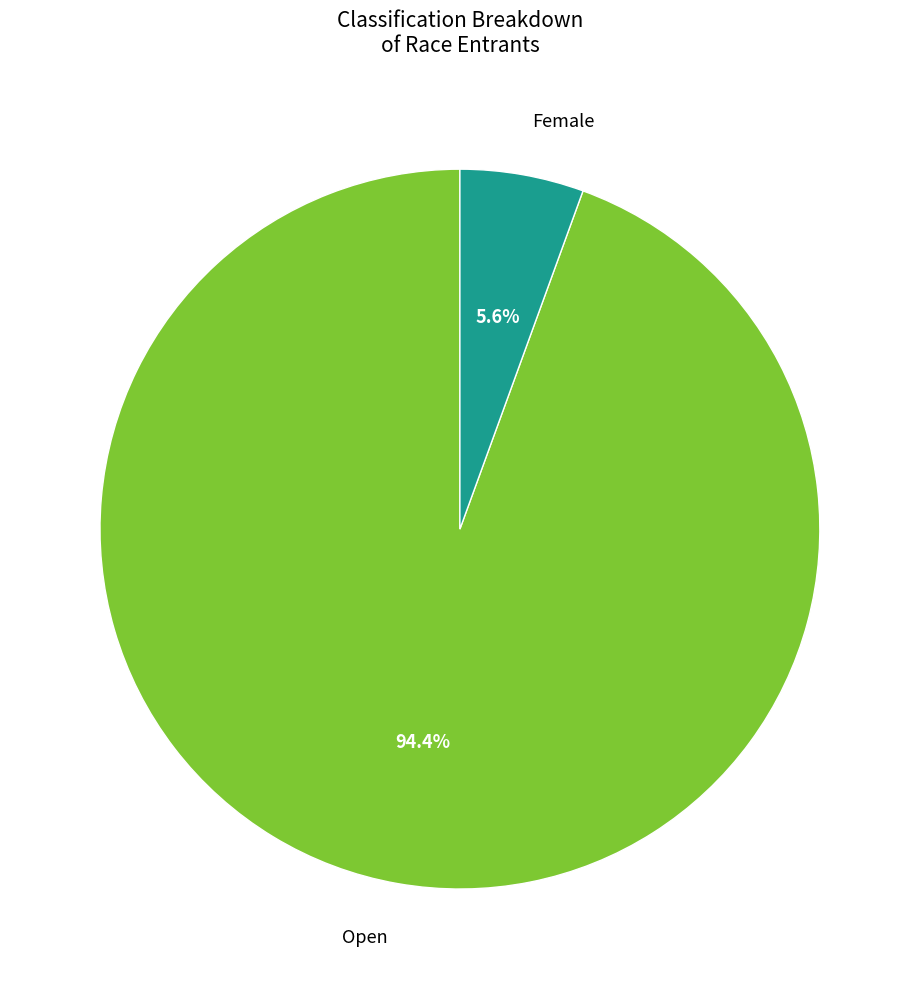

How many segments does this pie chart have?

2